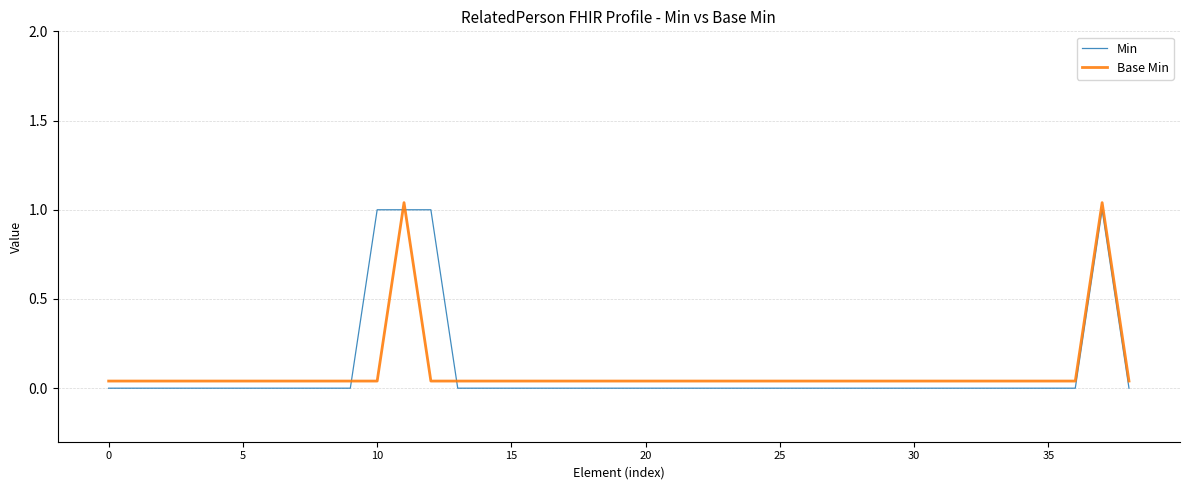

Reading right to left, transcribe all the data shown in this chart.

Min: 0.0	1.0	0.0	0.0	0.0	0.0	0.0	0.0	0.0	0.0	0.0	0.0	0.0	0.0	0.0	0.0	0.0	0.0	0.0	0.0	0.0	0.0	0.0	0.0	0.0	0.0	1.0	1.0	1.0	0.0	0.0	0.0	0.0	0.0	0.0	0.0	0.0	0.0	0.0
Base Min: 0.0	1.0	0.0	0.0	0.0	0.0	0.0	0.0	0.0	0.0	0.0	0.0	0.0	0.0	0.0	0.0	0.0	0.0	0.0	0.0	0.0	0.0	0.0	0.0	0.0	0.0	0.0	1.0	0.0	0.0	0.0	0.0	0.0	0.0	0.0	0.0	0.0	0.0	0.0